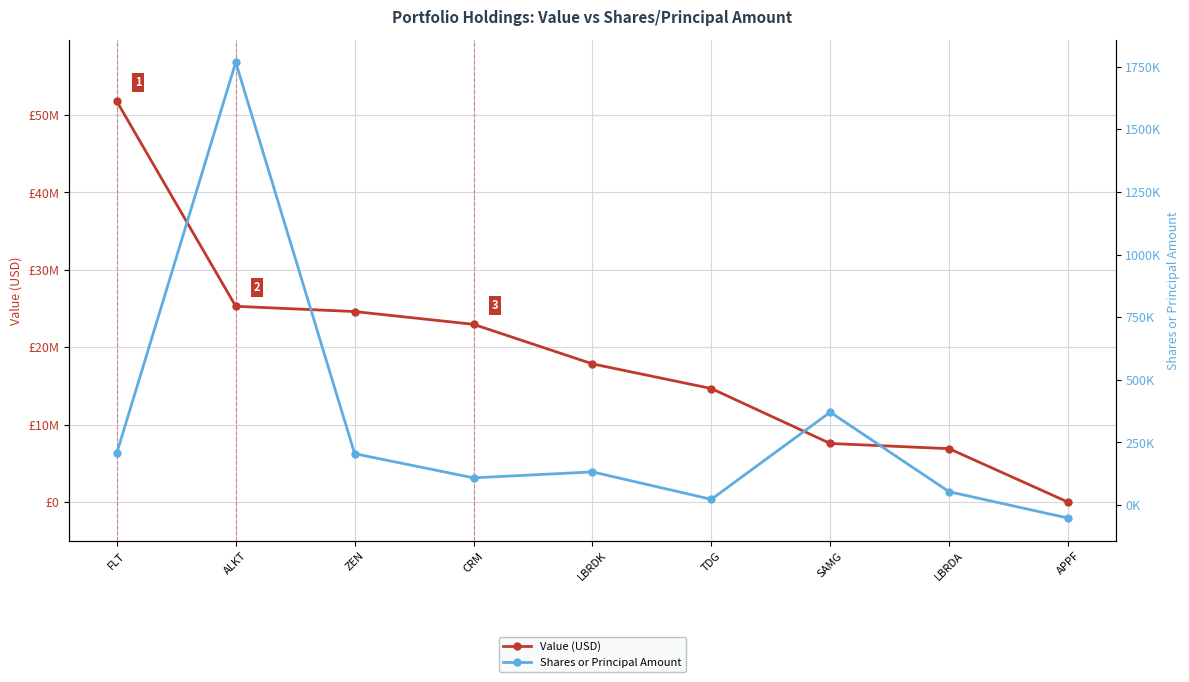

What is the difference between the highest and lowest values at LBRDK?

17727027